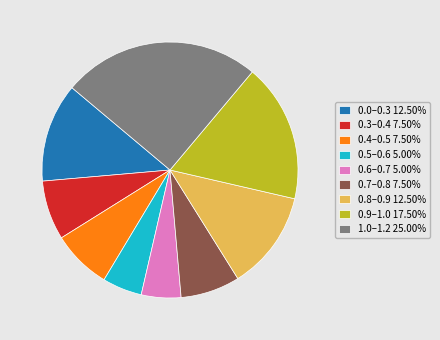

Is the sum of 0.7–0.8 7.50% and 0.8–0.9 12.50% greater than half?

No